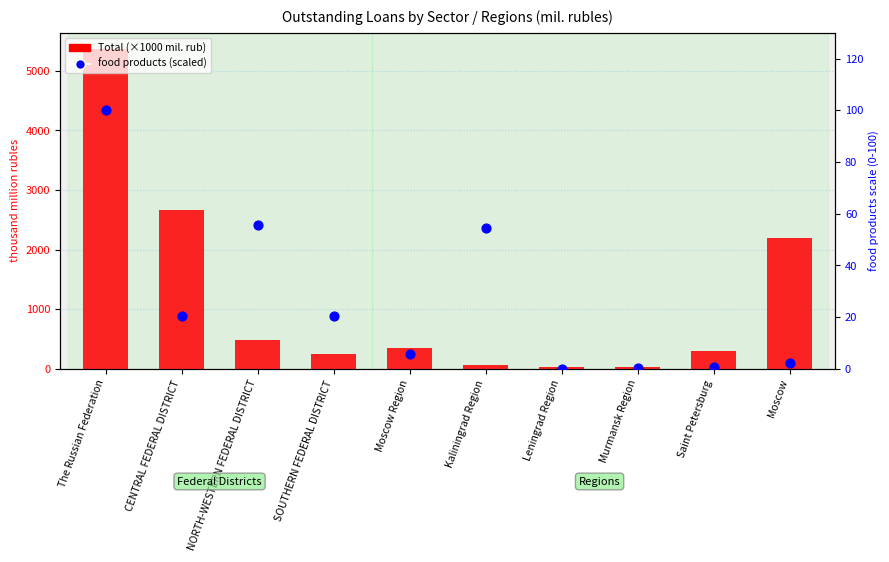

Is the value of Total (thousand mil. rub) at SOUTHERN FEDERAL DISTRICT greater than the value of food products percentile at Moscow?

Yes